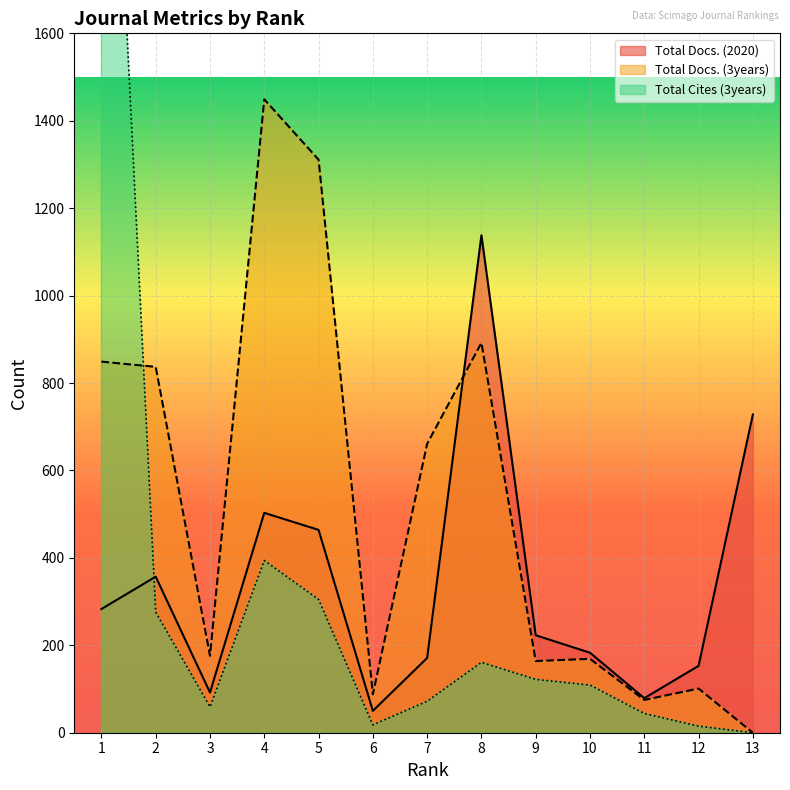

How many times do Total Cites (3years) and Total Docs. (2020) cross each other?

1